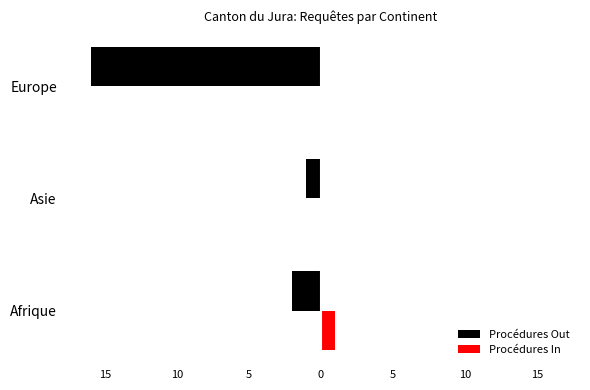

What are all the series names shown in the legend?

Procédures Out, Procédures In